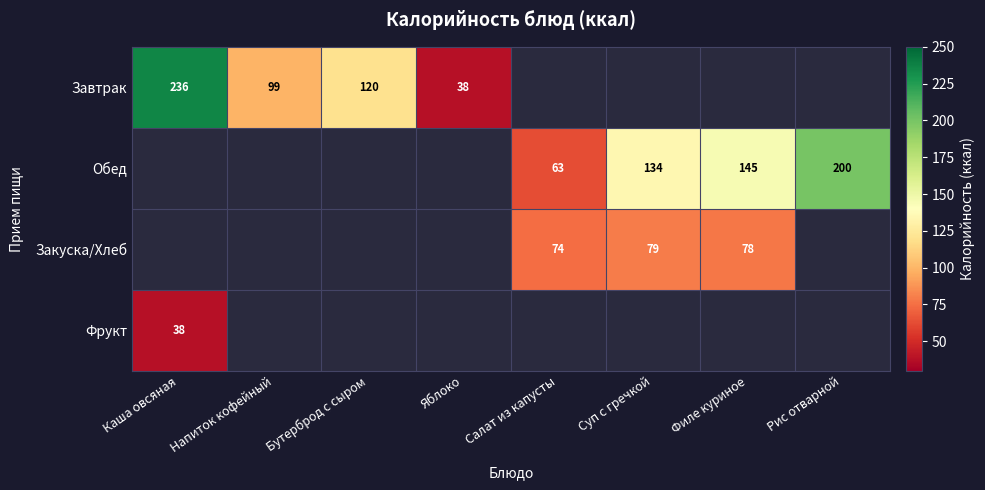

True or false: Завтрак has a value of 99 at Напиток кофейный.

True